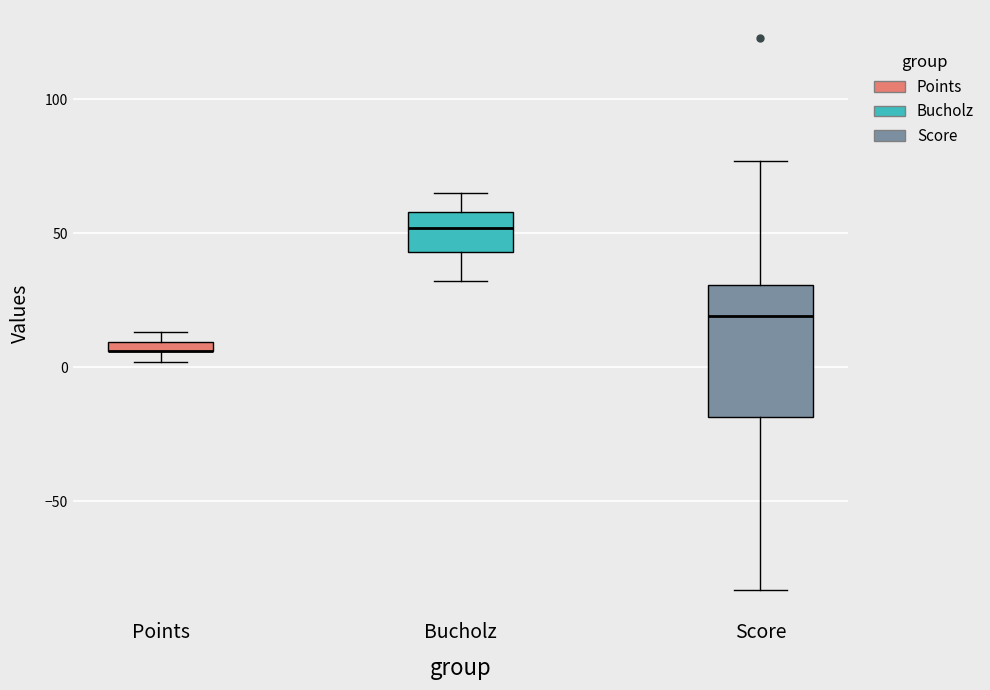

Comparing the boxes themselves (not the whiskers), which one is the tallest?

Score